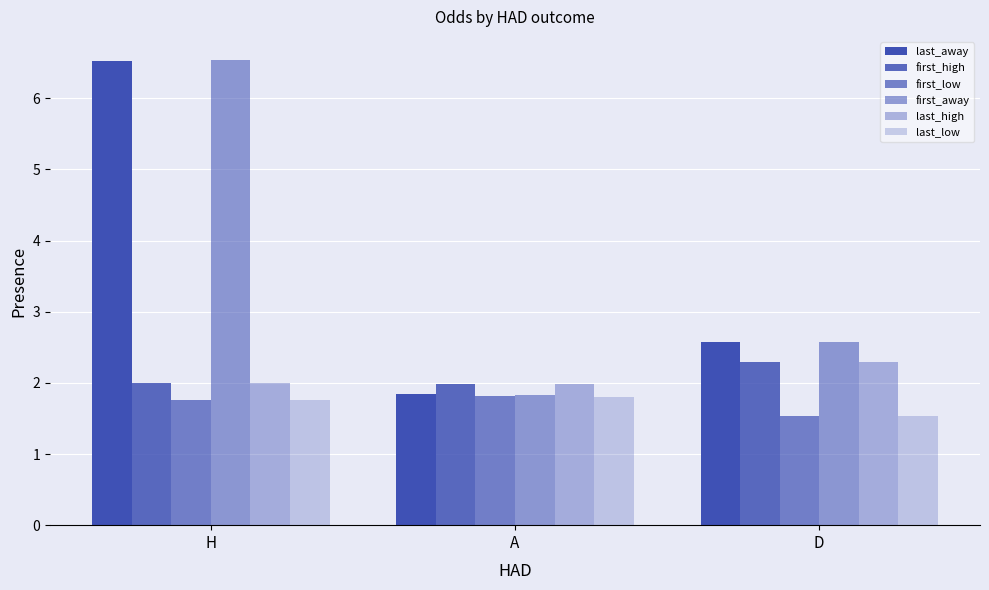

The last_low series shows 1.5 at D. True or false?

True